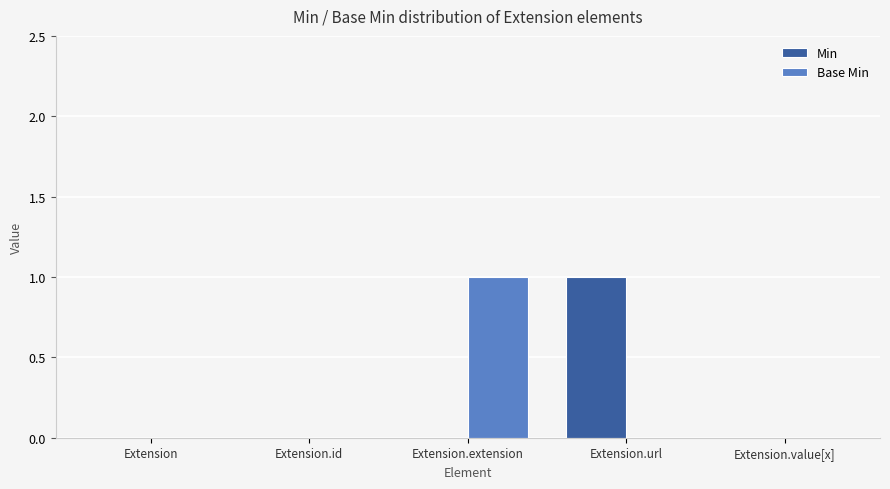

The value of Base Min at Extension.extension is 1. True or false?

True